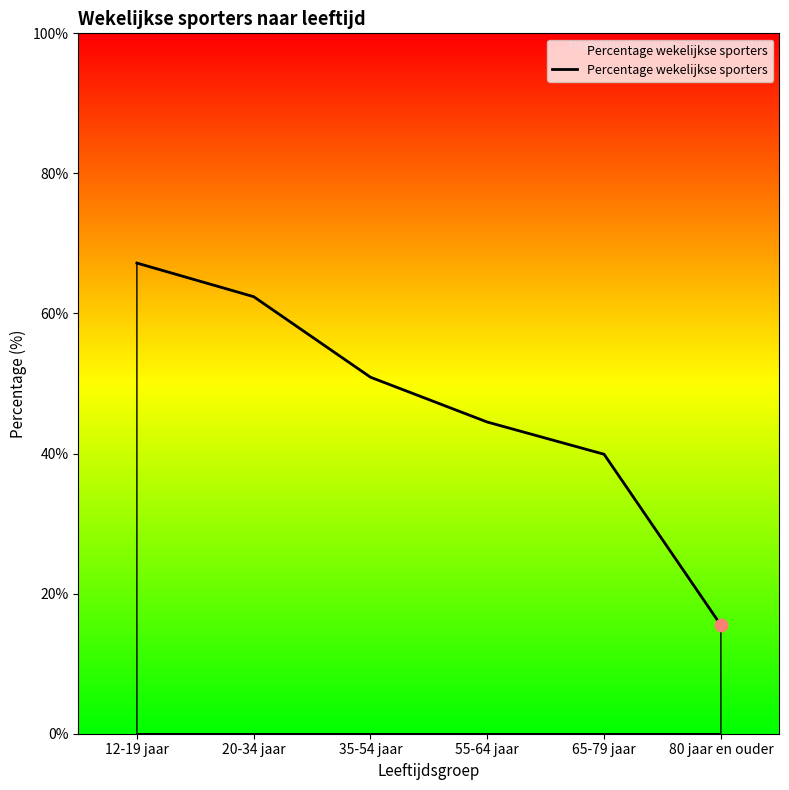

What is the change in value from 12-19 jaar to 20-34 jaar?

-4.8